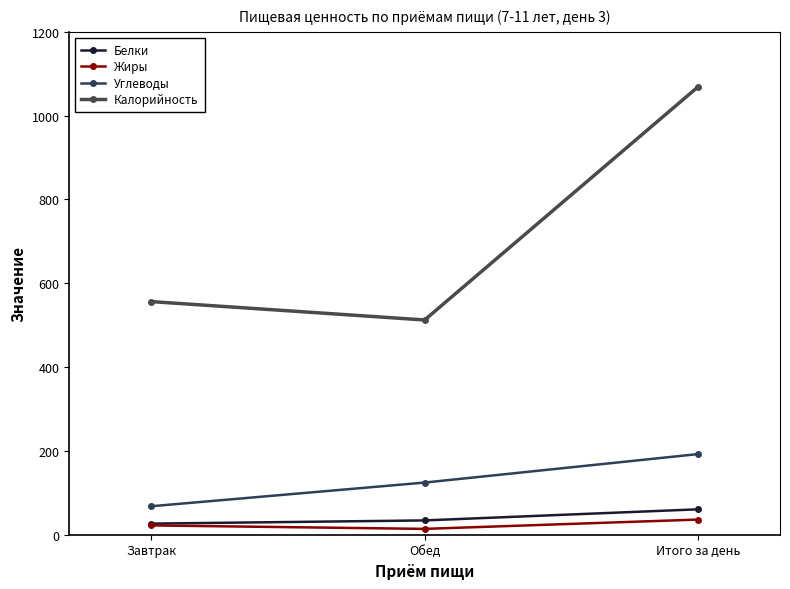

What are all the series names shown in the legend?

Белки, Жиры, Углеводы, Калорийность